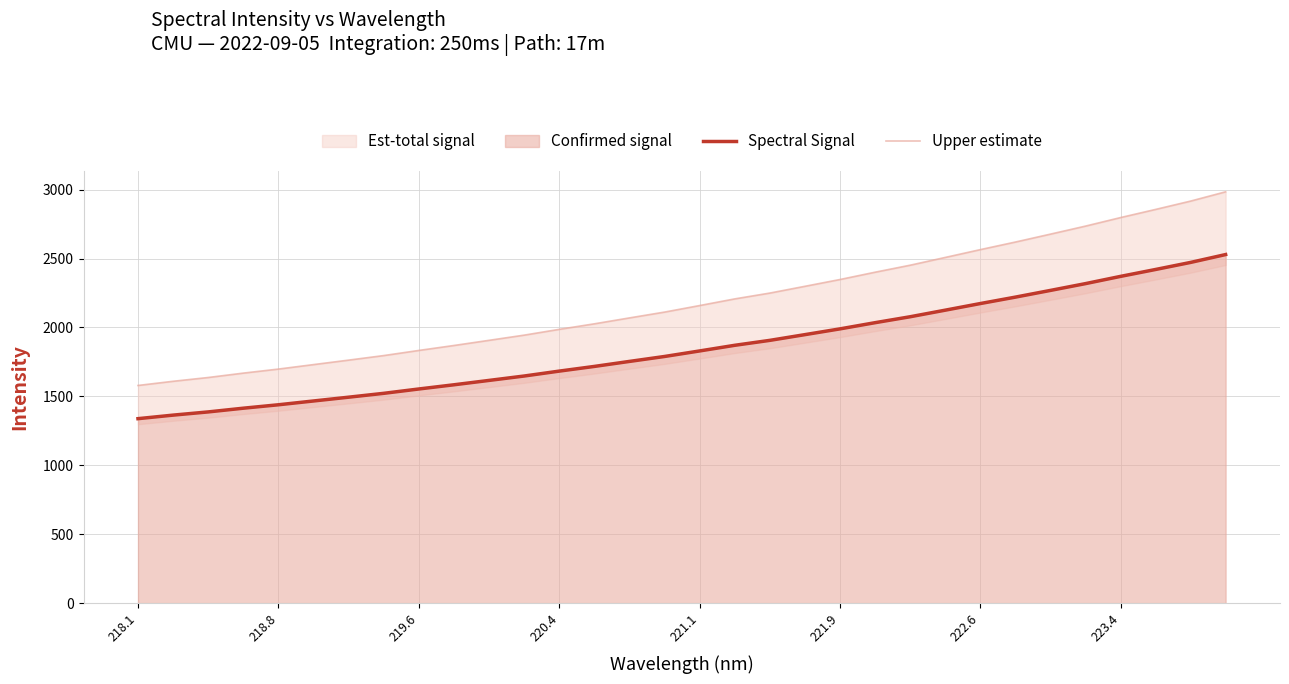

What is the highest value of the Spectral Signal series?

2528.8